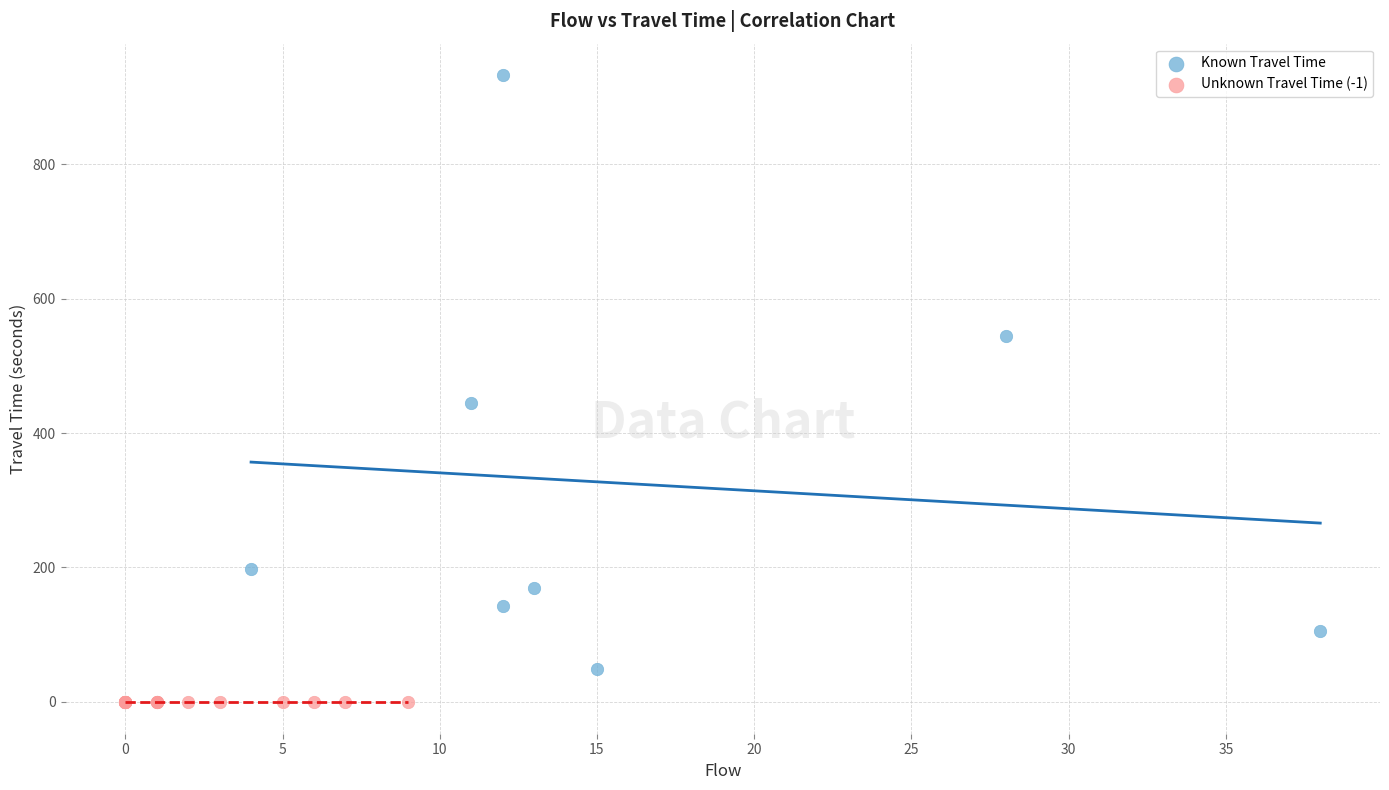

Which series reaches the minimum Y coordinate?

Unknown Travel Time (-1)